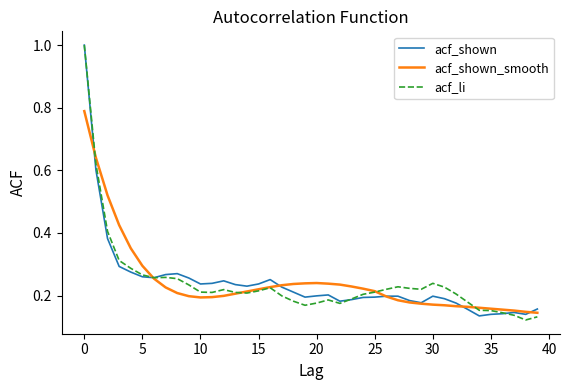

What is the maximum value for acf_shown?

1.0